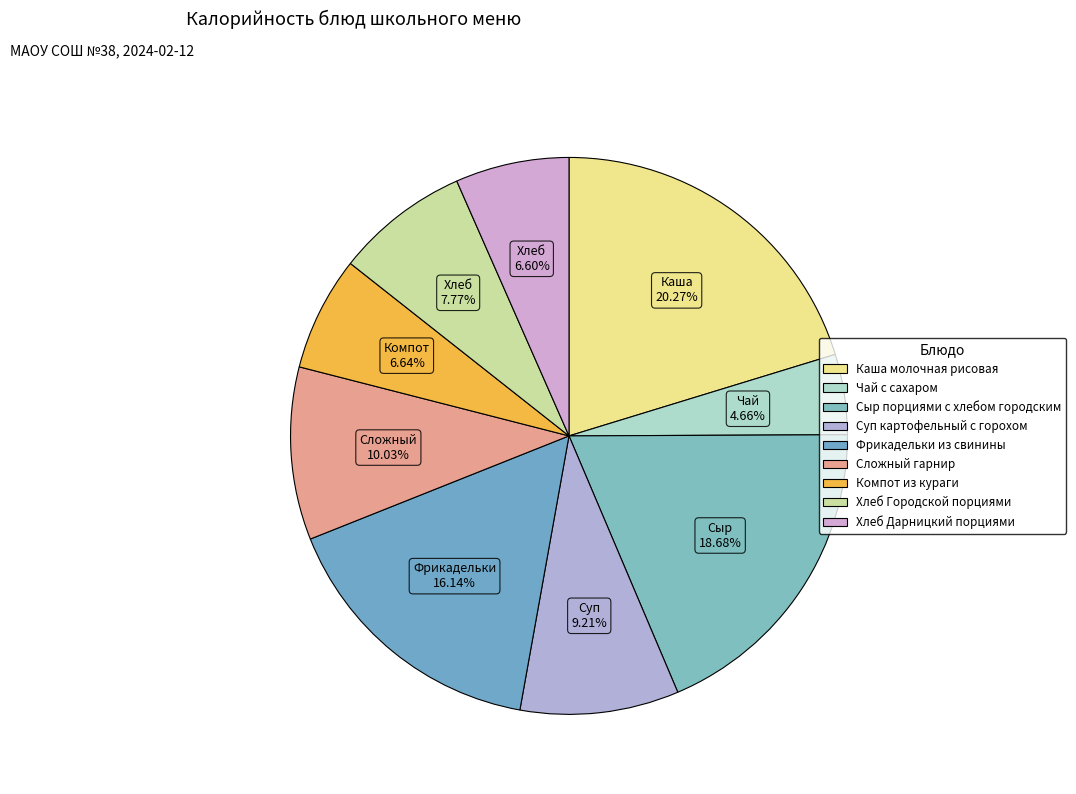

Which has a higher value, Сложный гарнир or Хлеб Дарницкий порциями?

Сложный гарнир